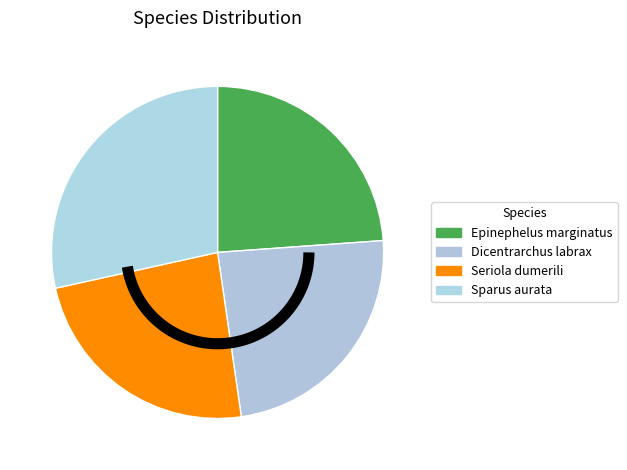

Does Epinephelus marginatus represent more than half of the total?

No